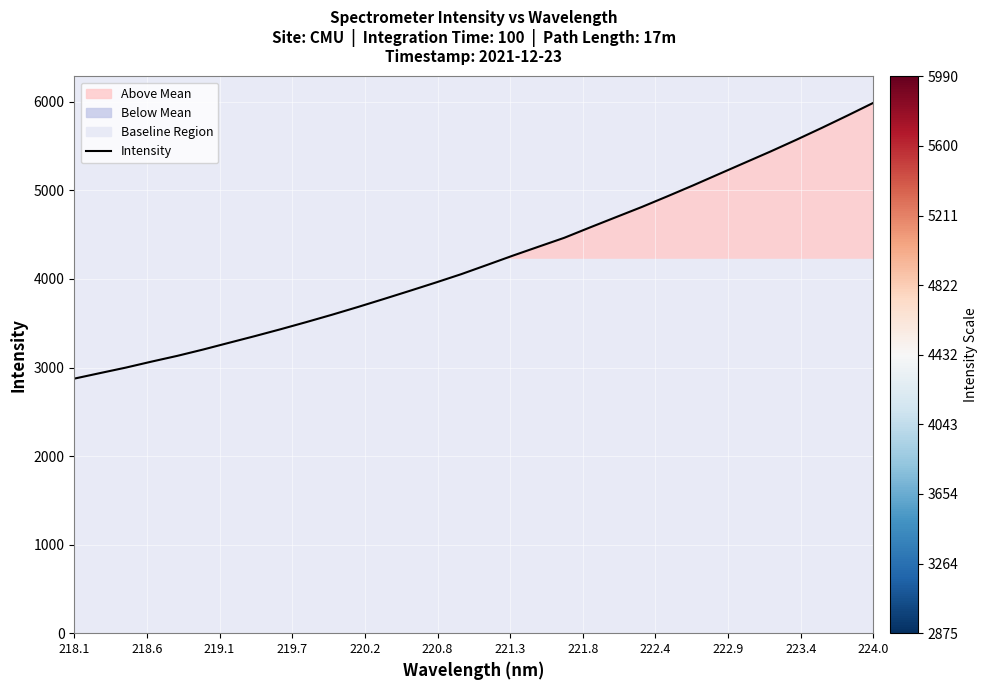

What is the lowest value of the Intensity series?

2874.8